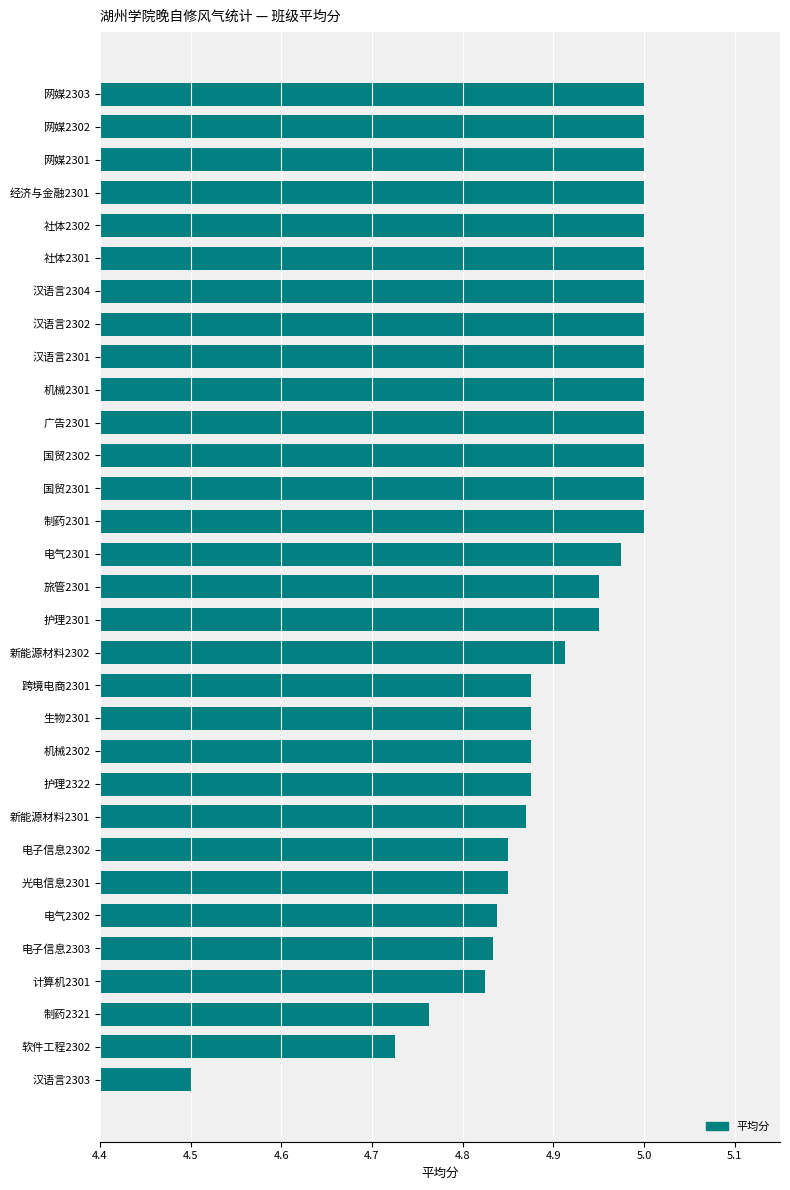

True or false: the data shows 6.7 at 护理2301.

False